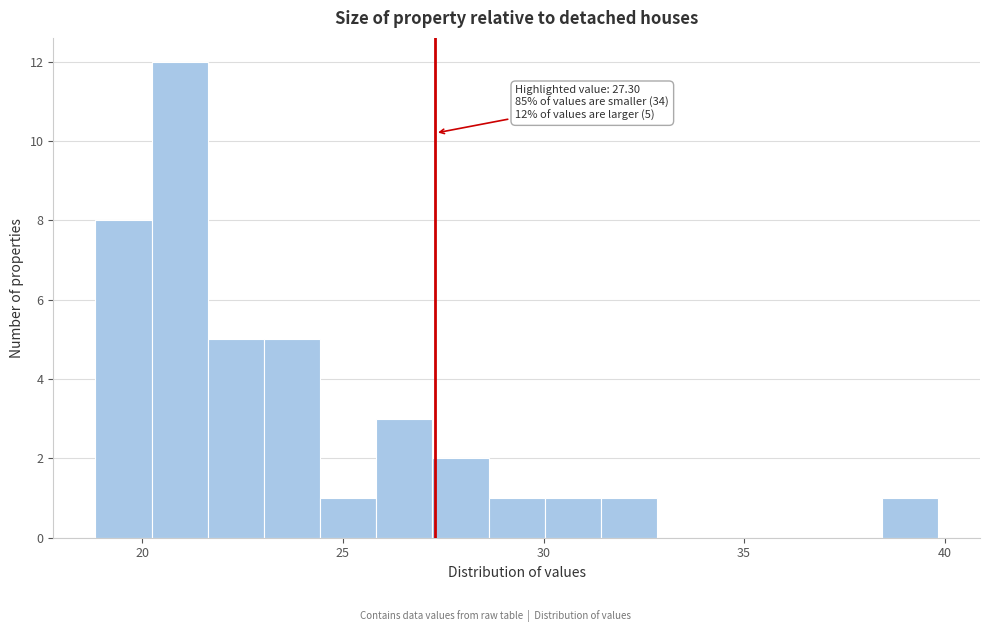

Read against the x-axis, roughly where is the centre of the tallest bar?

21.0